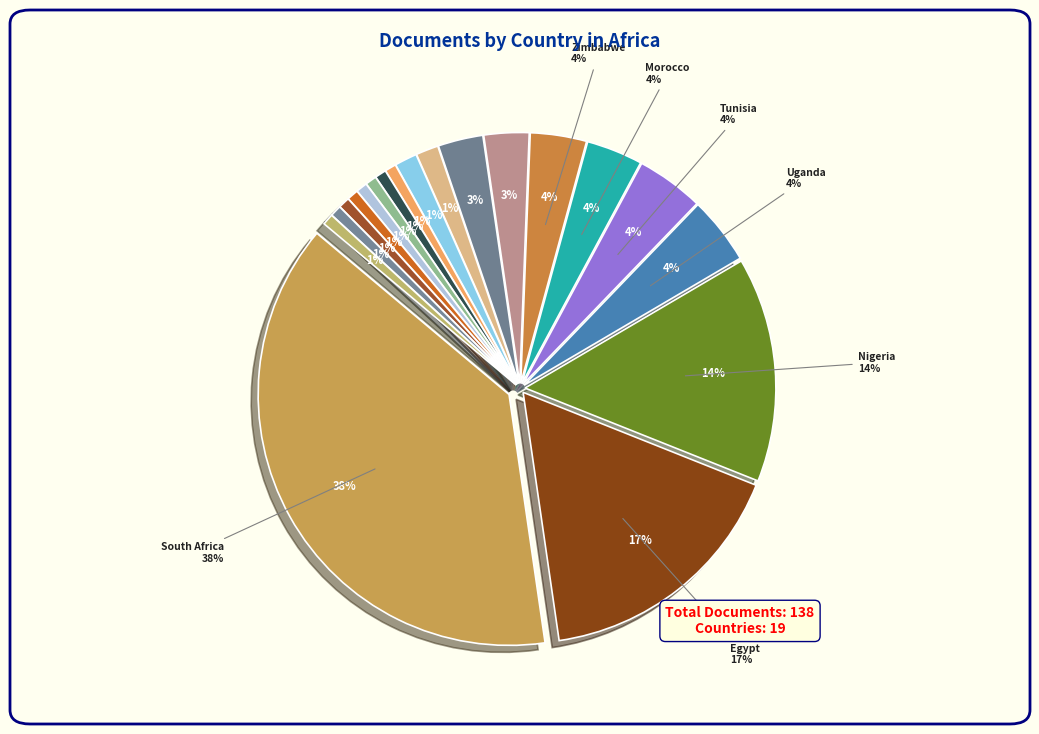

To the nearest percent, what is the average slice percentage?

5%